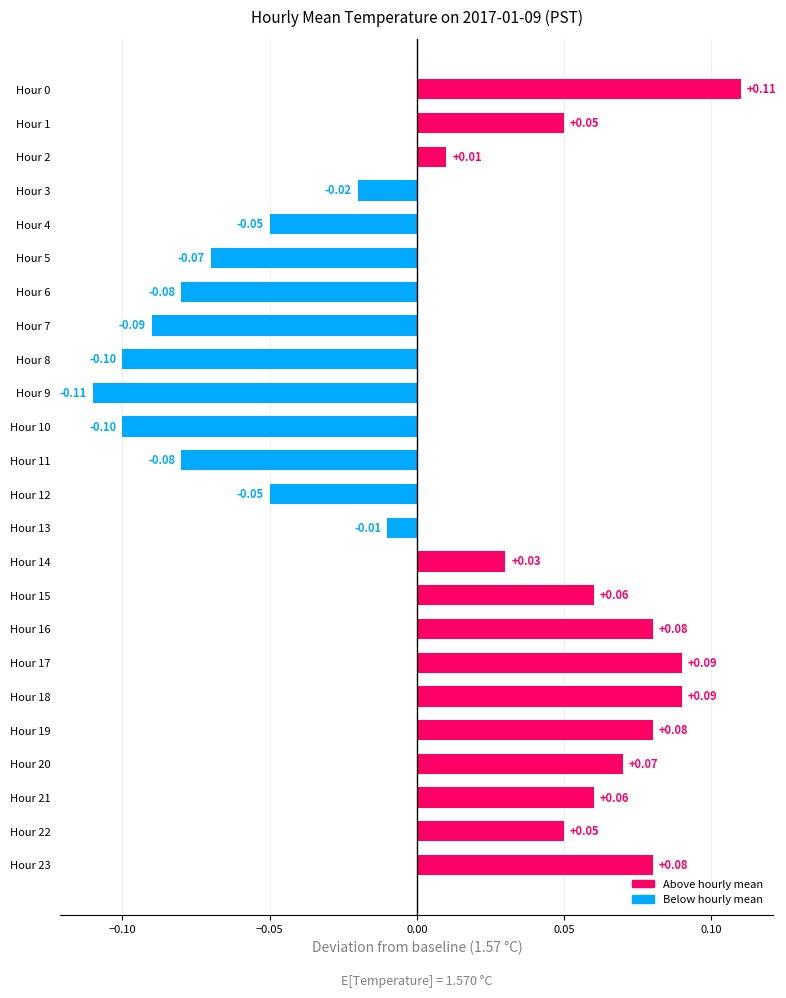

What is the change in value from Hour 7 to Hour 14?

+0.1